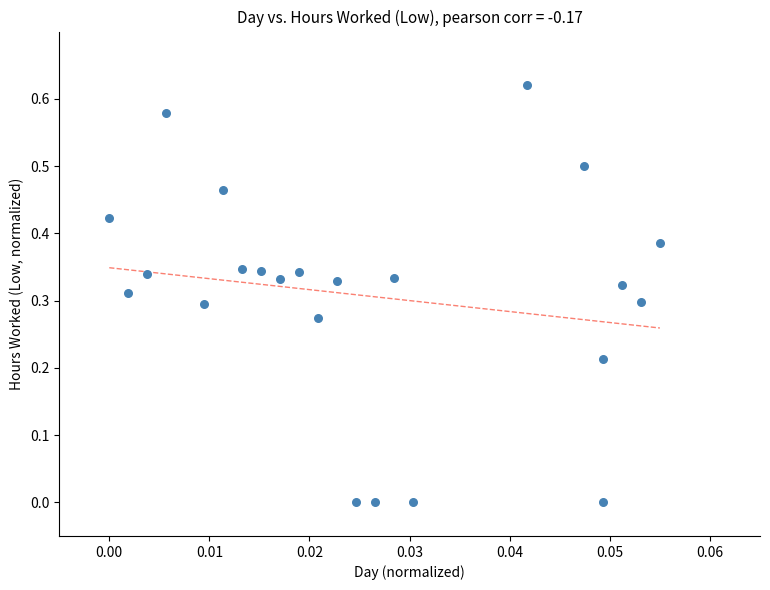

Count the number of points in this scatter plot.

23